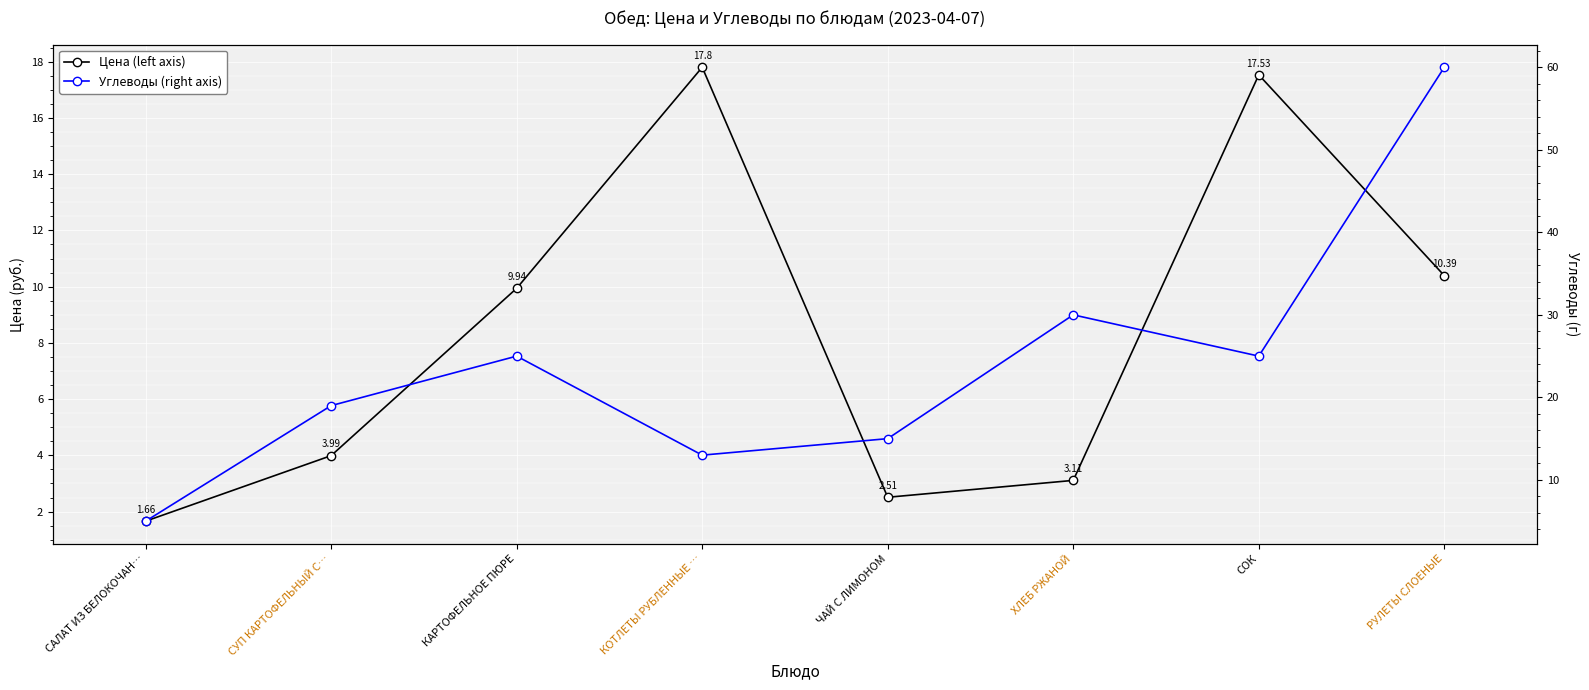

What is the sum of the Цена (left axis) values at СУП КАРТОФЕЛЬНЫЙ С… and ЧАЙ С ЛИМОНОМ?

6.5